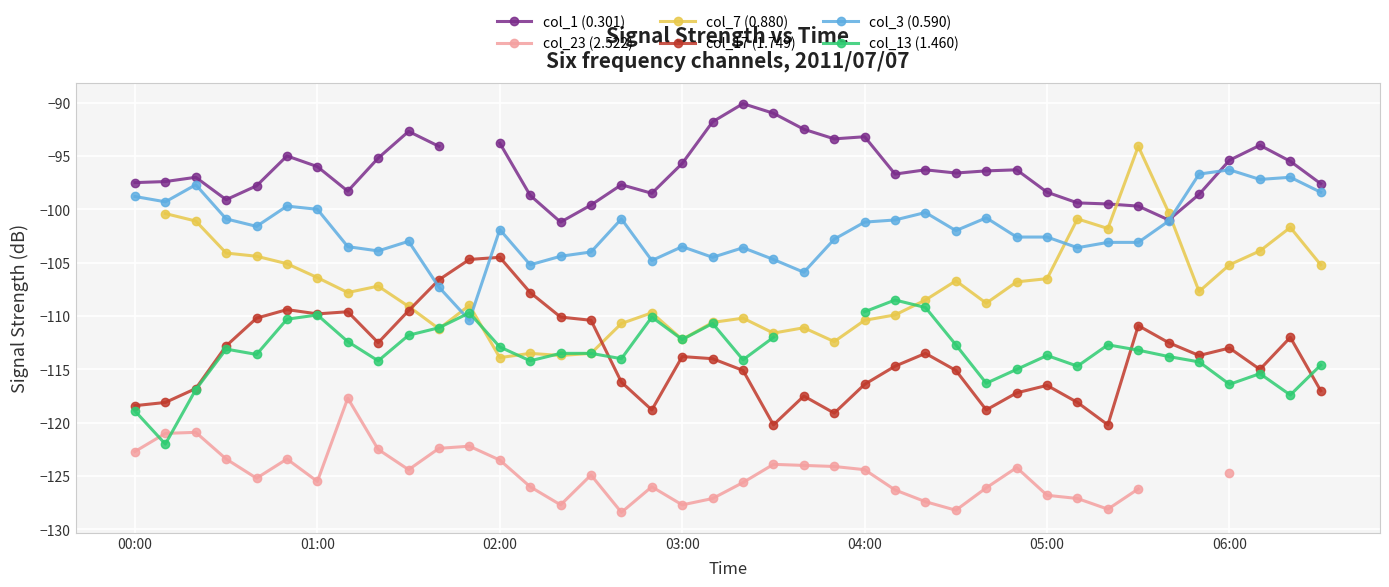

At how many categories does at least one series exceed -105?

40